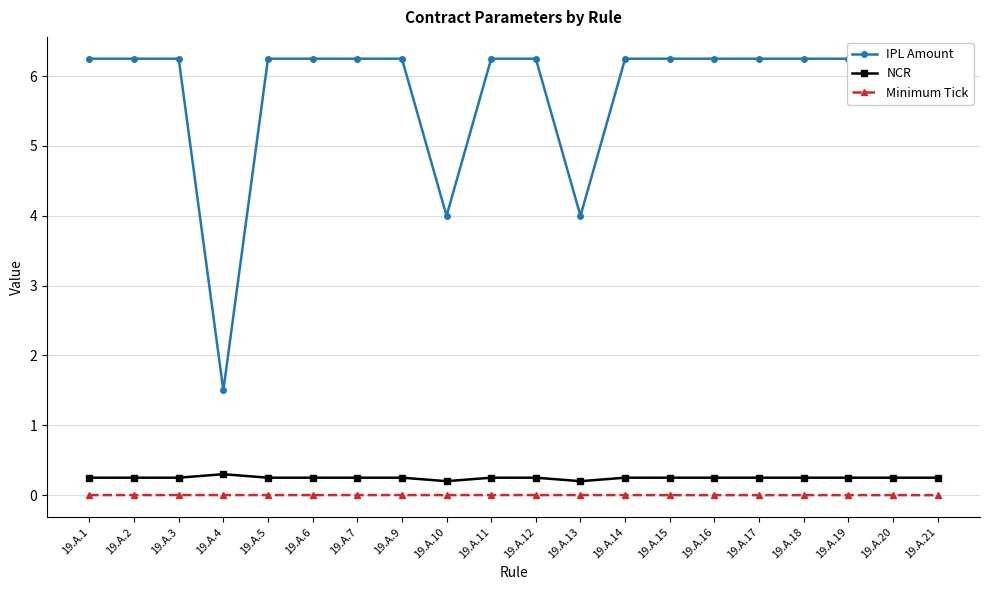

Which category has the lowest value across all series?

19.A.15